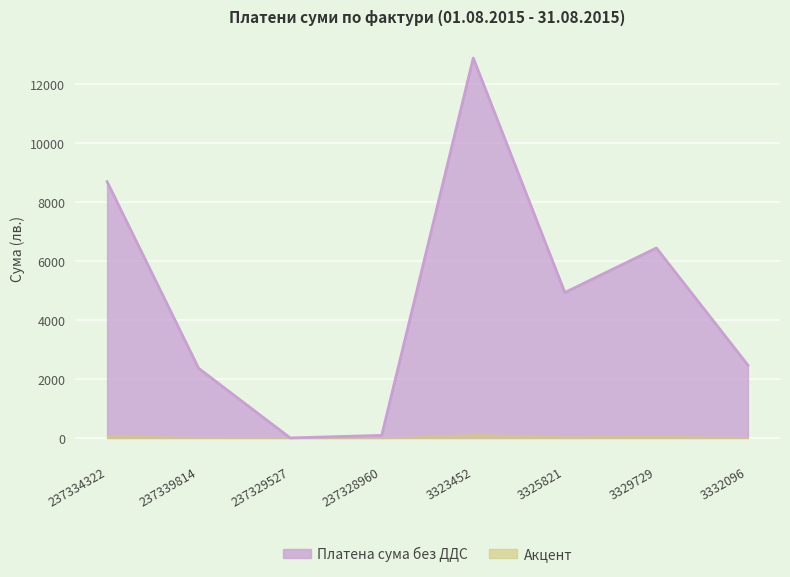

What is the value of the 7th point from the left?

6446.9